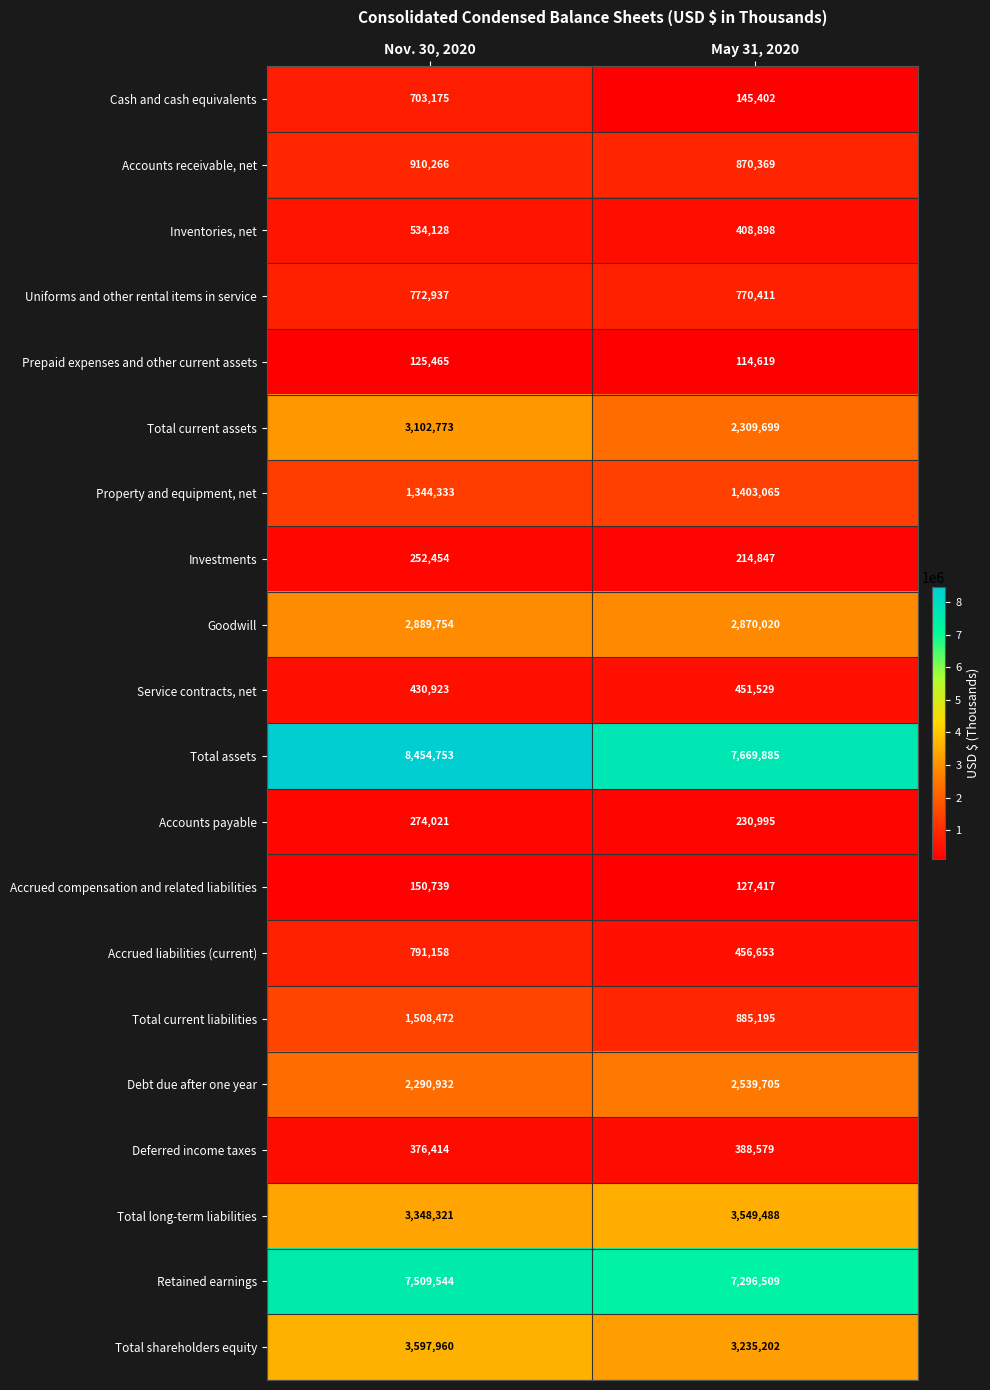

How many categories are shown in the chart?

2